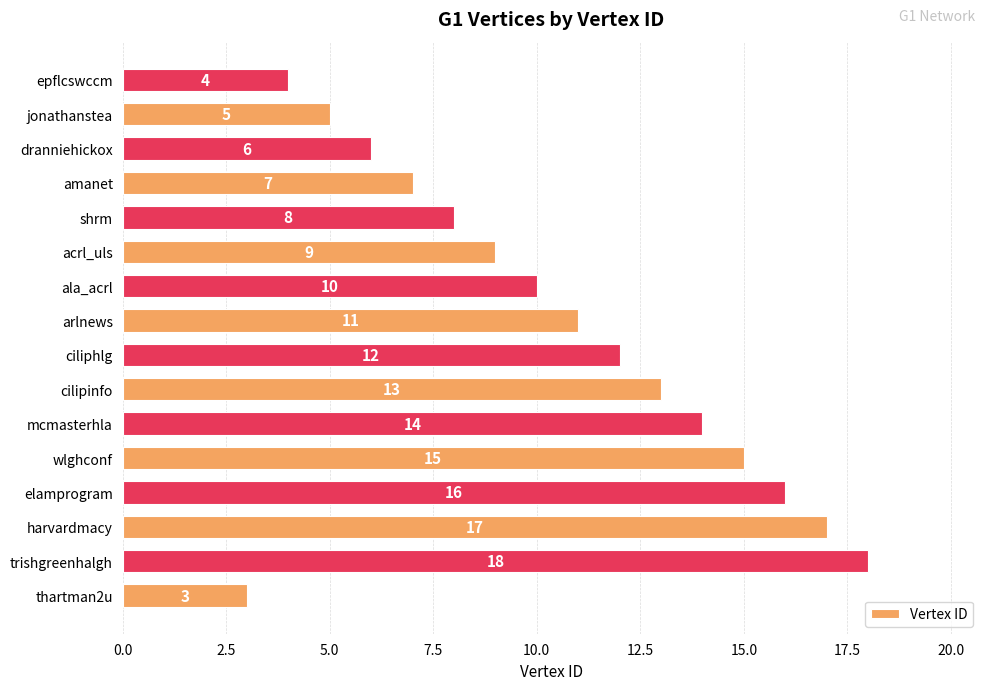

At which label is the value closest to 10?

ala_acrl